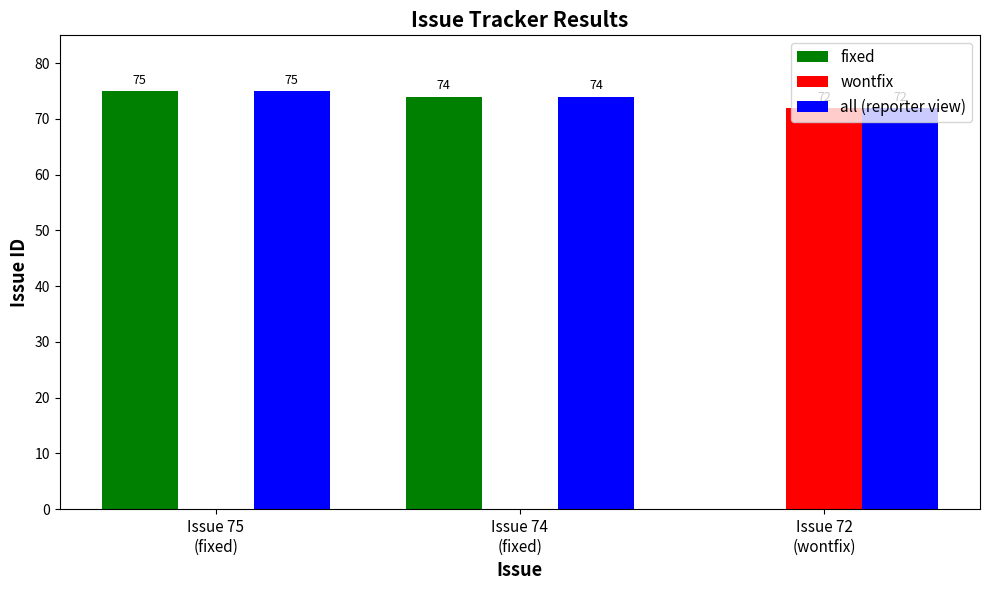

What is the maximum value for wontfix?

72